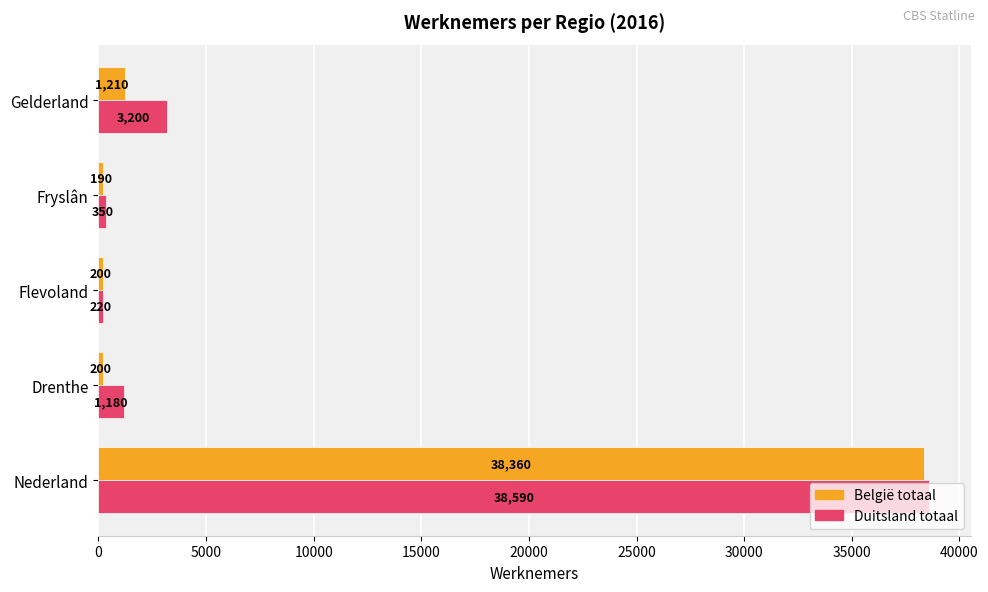

What is the average value of the België totaal series?

8032